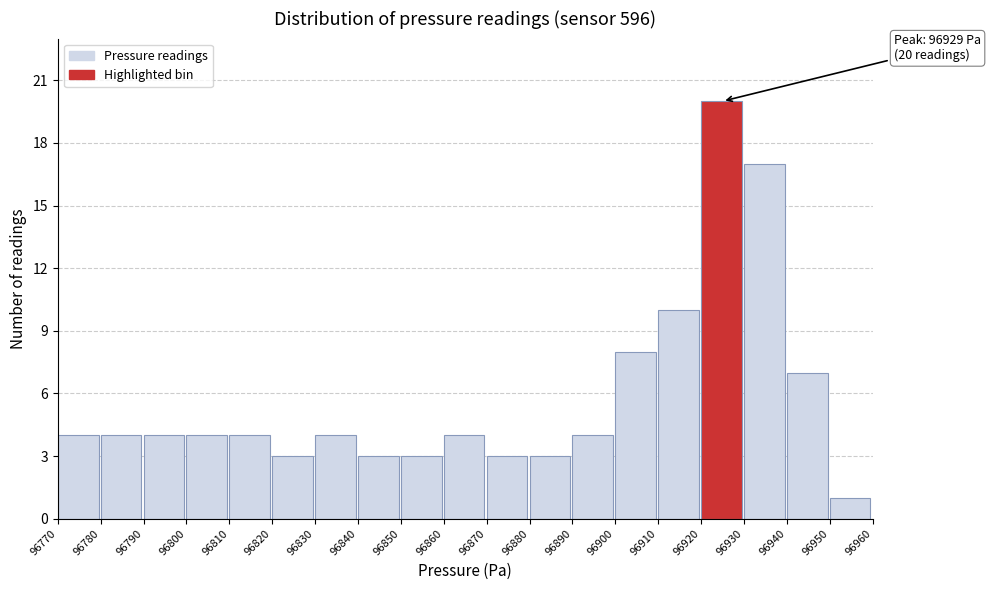

Which range on the x-axis has the tallest bar?

96920 to 96930